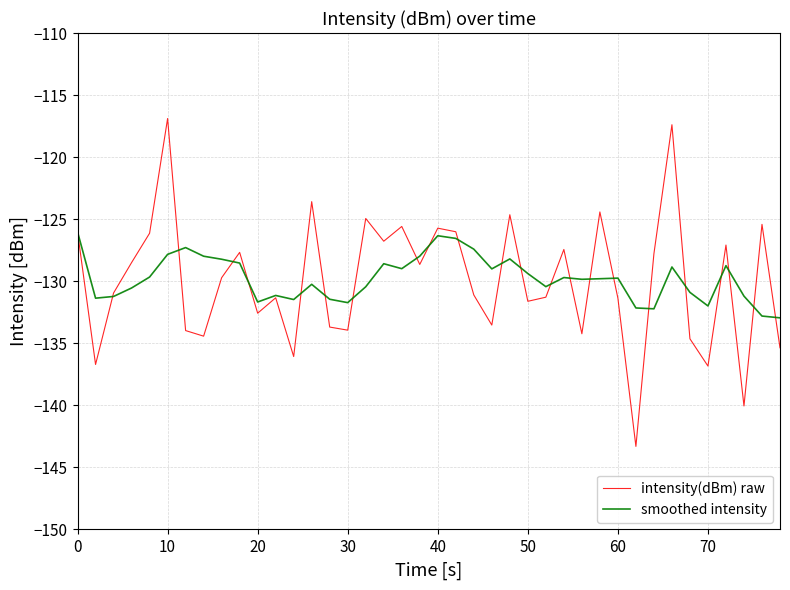

After their last crossing, which series has the higher values: smoothed intensity or intensity(dBm) raw?

smoothed intensity